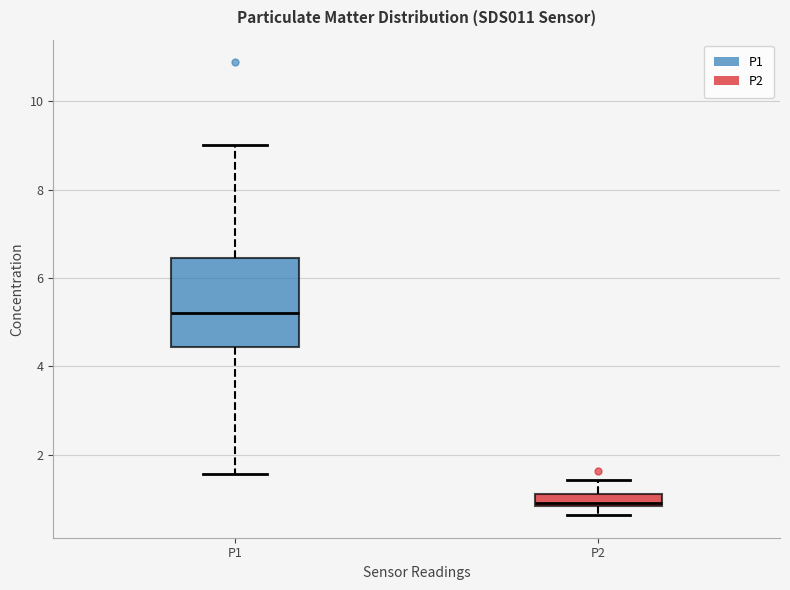

Comparing the boxes themselves (not the whiskers), which one is the tallest?

P1